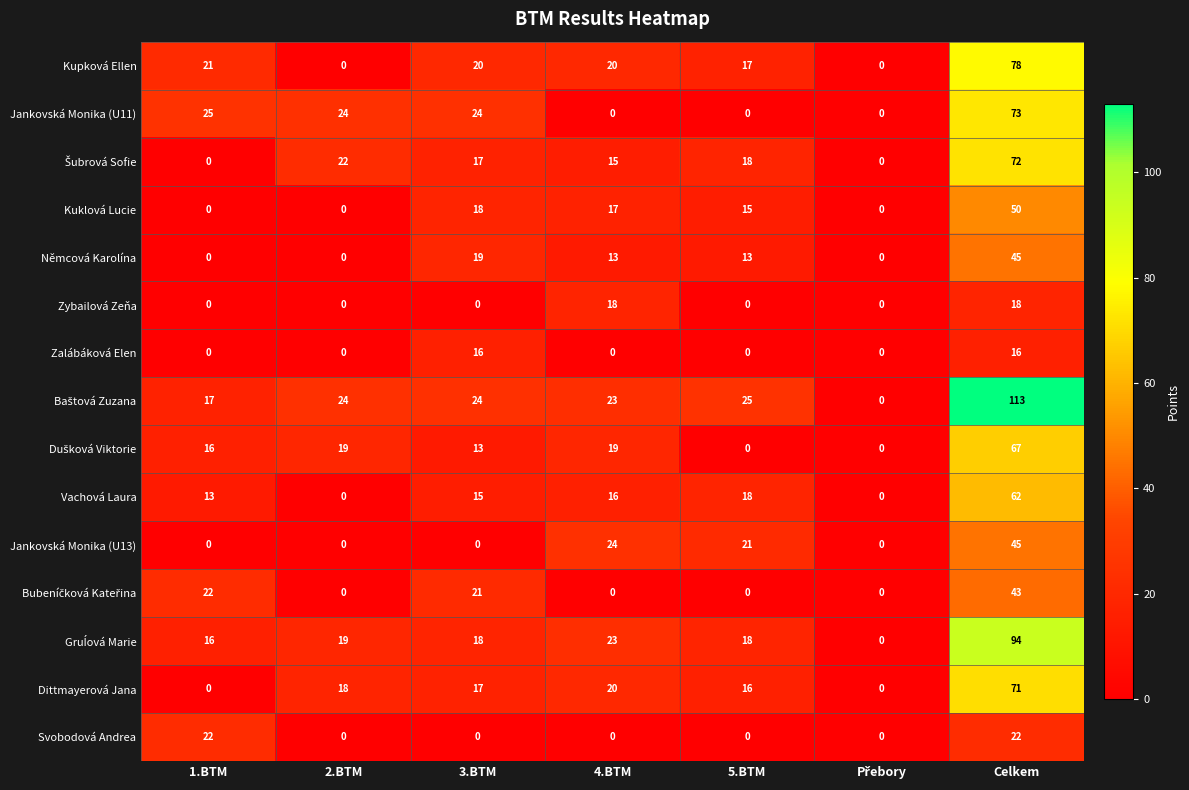

What is the total value across all series at 5.BTM?

161